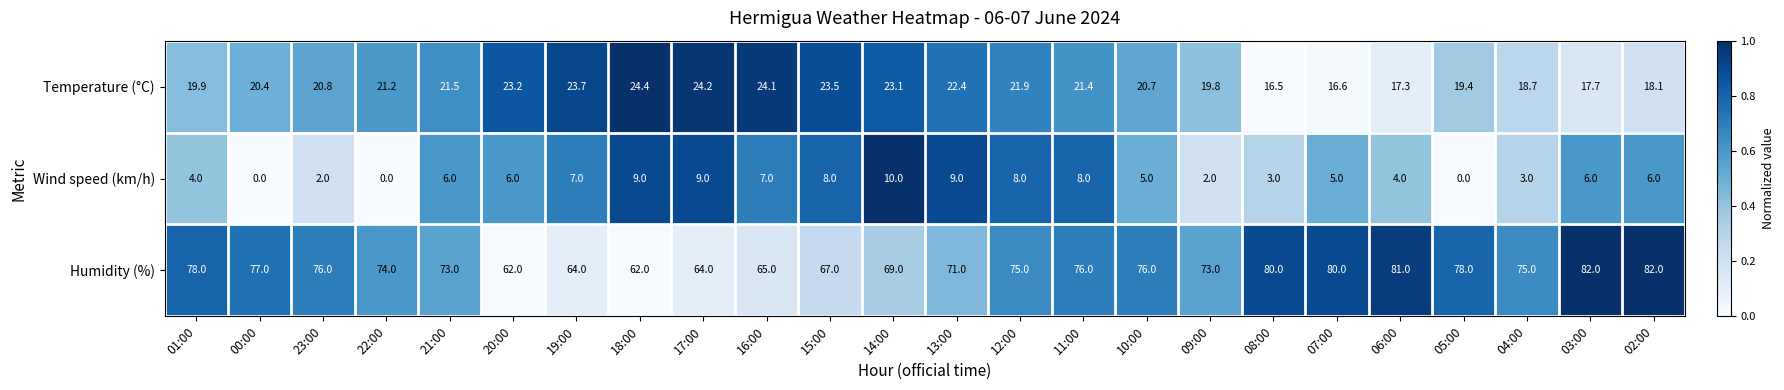

What is the difference between the highest and lowest values at 22:00?

74.0